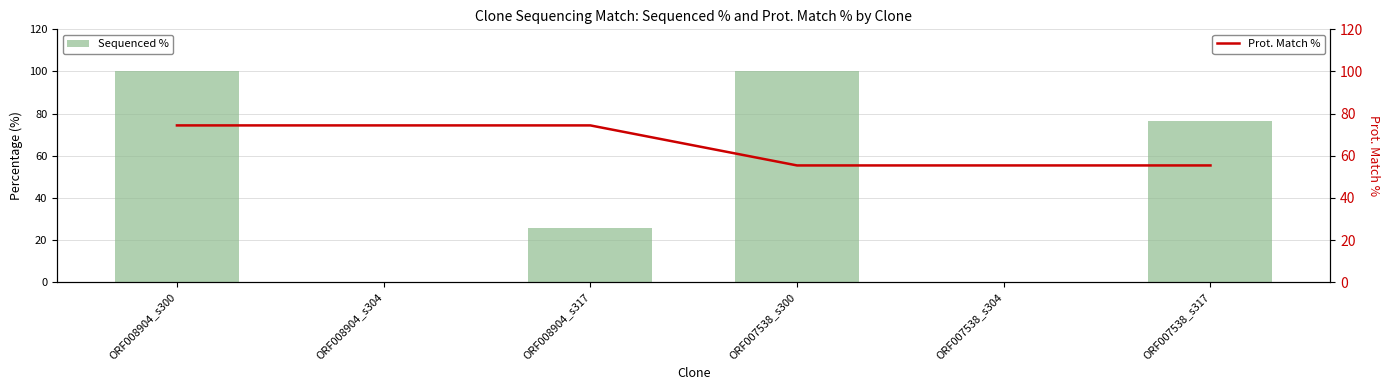

How many values in the Prot. Match % series exceed 74?

3